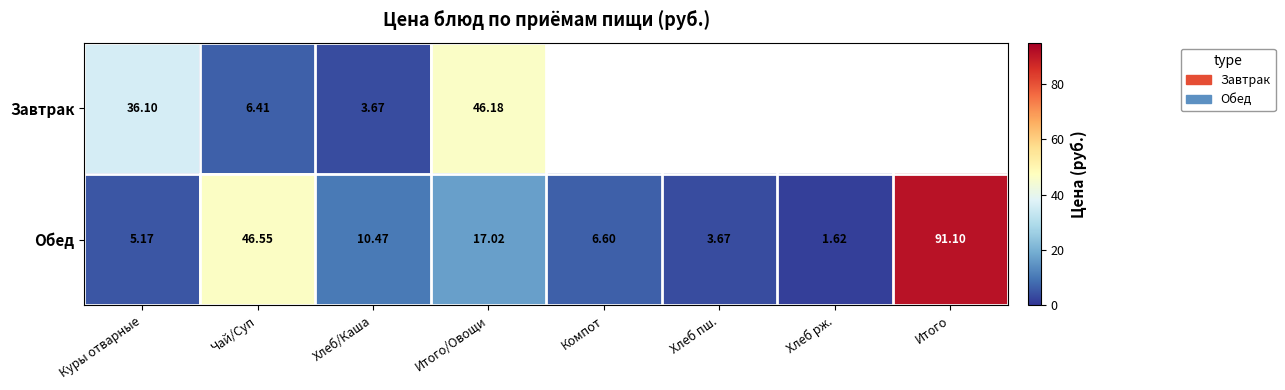

How many values in the Обед series exceed 10?

4